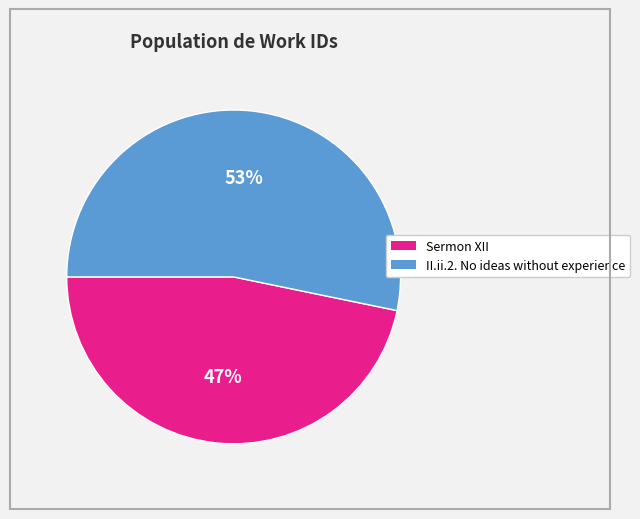

To the nearest percent, what is the average slice percentage?

50%